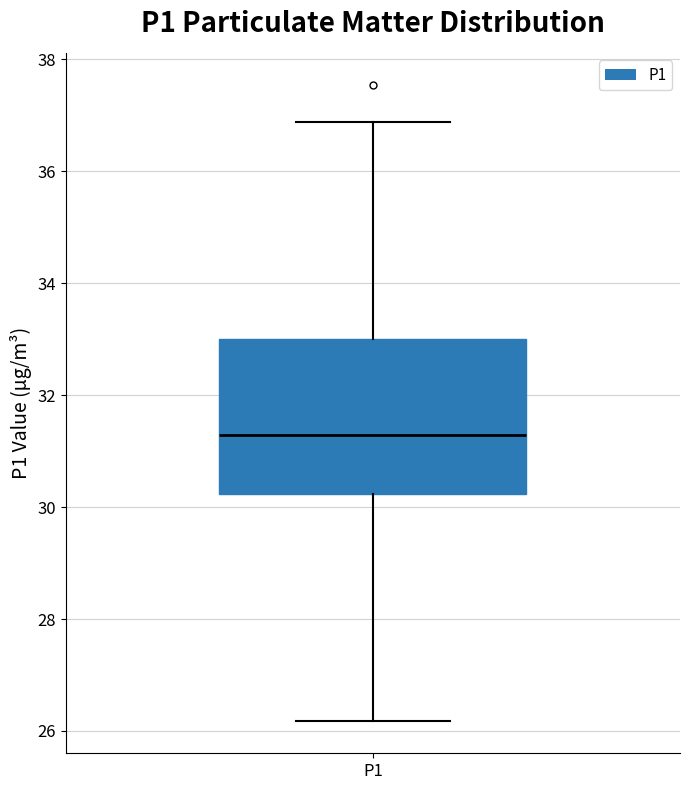

Transcribe this box plot: give where the median line is, the range the box spans, and where the two whiskers end, as read against the y-axis. The values are not printed on the chart, so give them approximately, as read against the axis.

median 31.2, box 30.2 to 33.0, whiskers 26.2 to 36.8